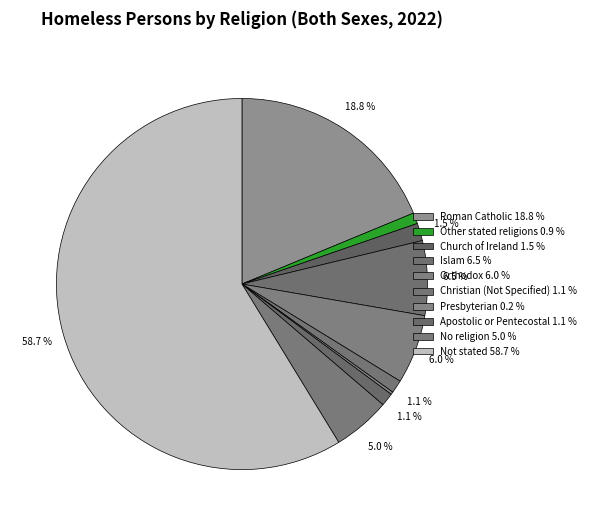

What is the total percentage of Orthodox and Presbyterian?

6.3%